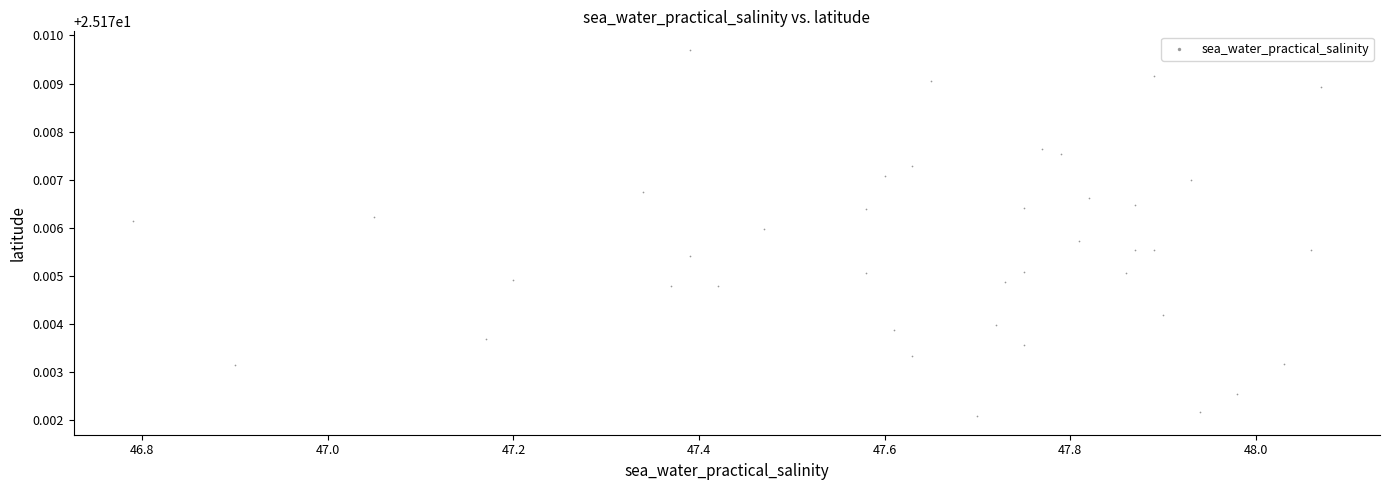

What is the range of X values (max minus min)?

1.3